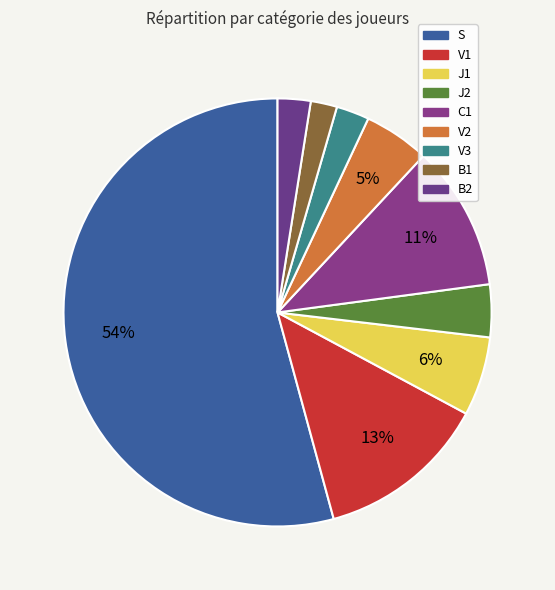

How many slices are in this pie chart?

9